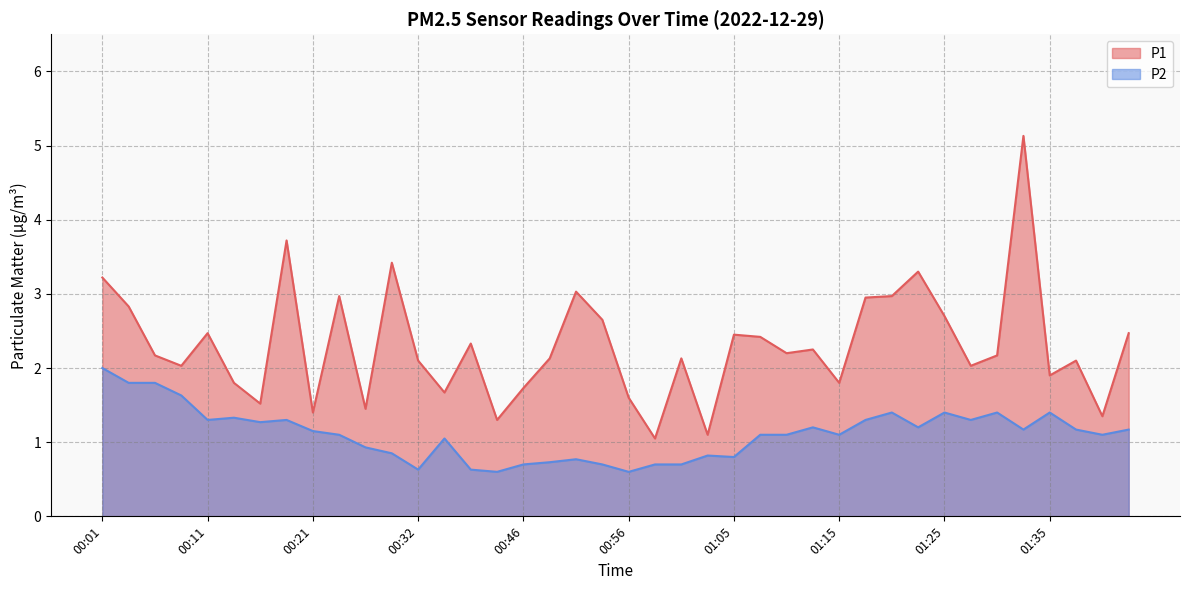

What are all the series names shown in the legend?

P1, P2